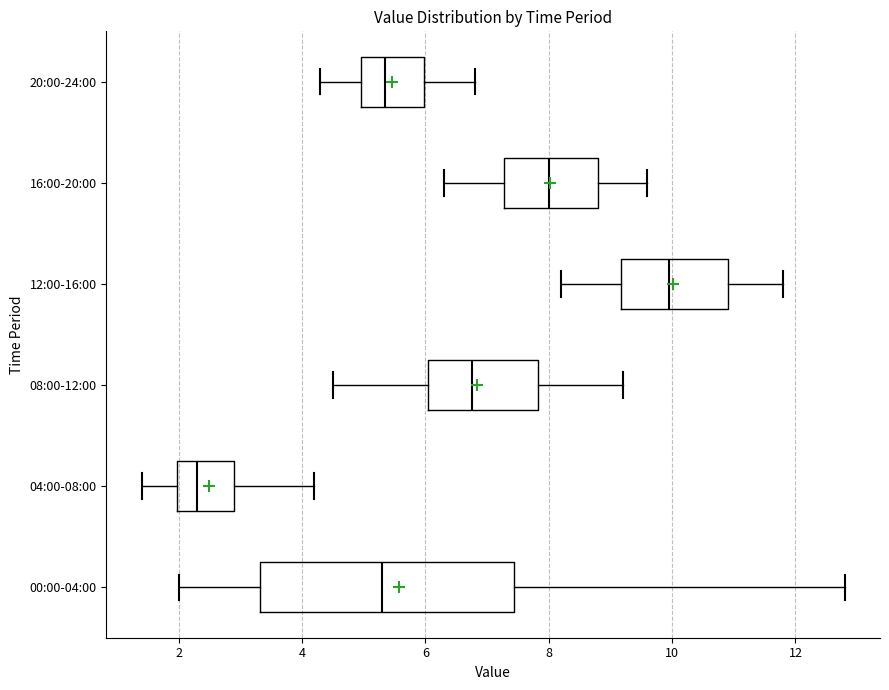

Where does the median line of the box for 08:00-12:00 sit on the x-axis? The values are not printed on the chart, so give them approximately, as read against the axis.

6.8